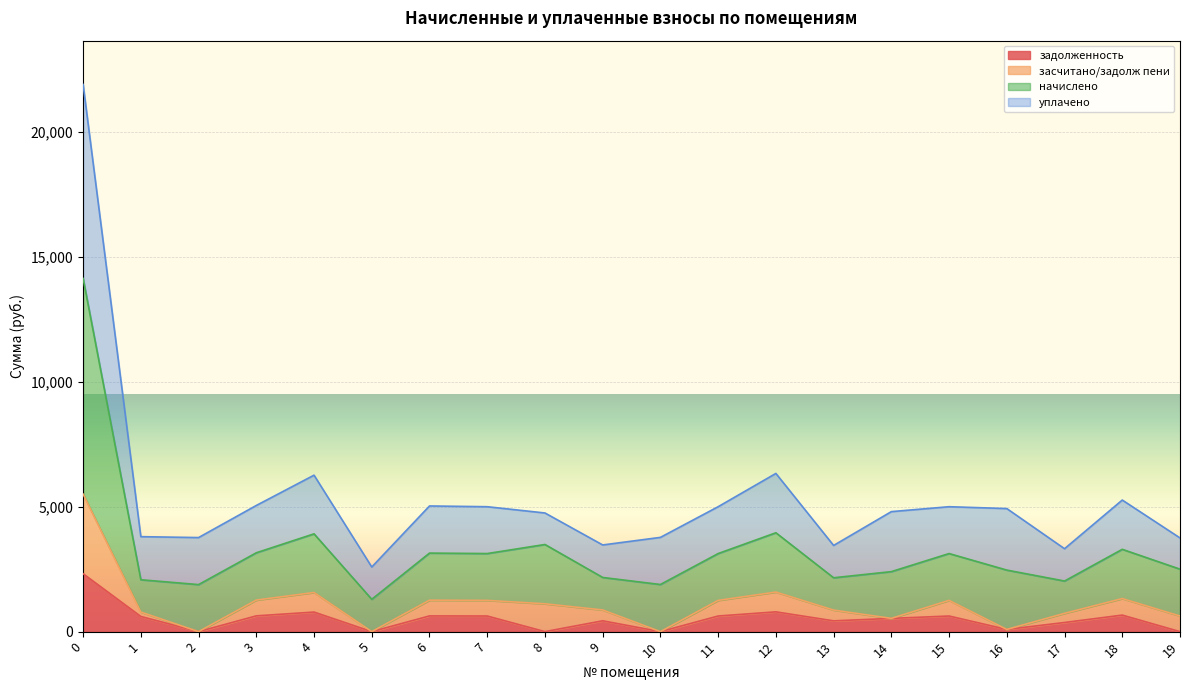

What is the difference between the maximum and minimum values in the задолженность series?

2316.3